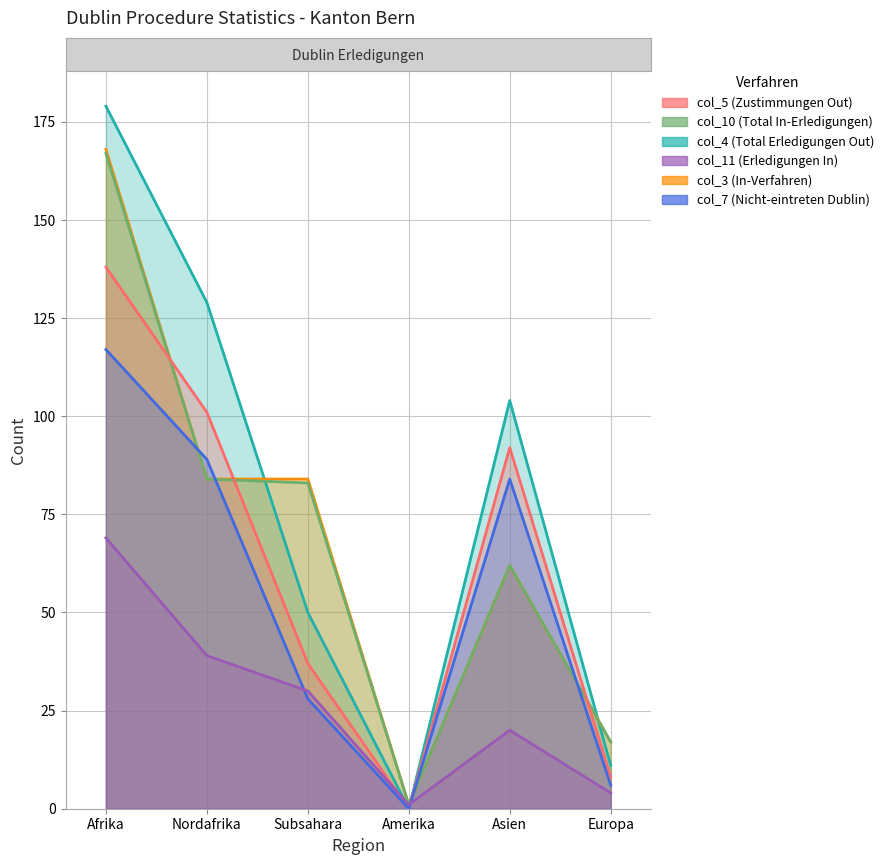

What is the sum of the col_4 (Total Erledigungen Out) values at Nordafrika and Europa?

140